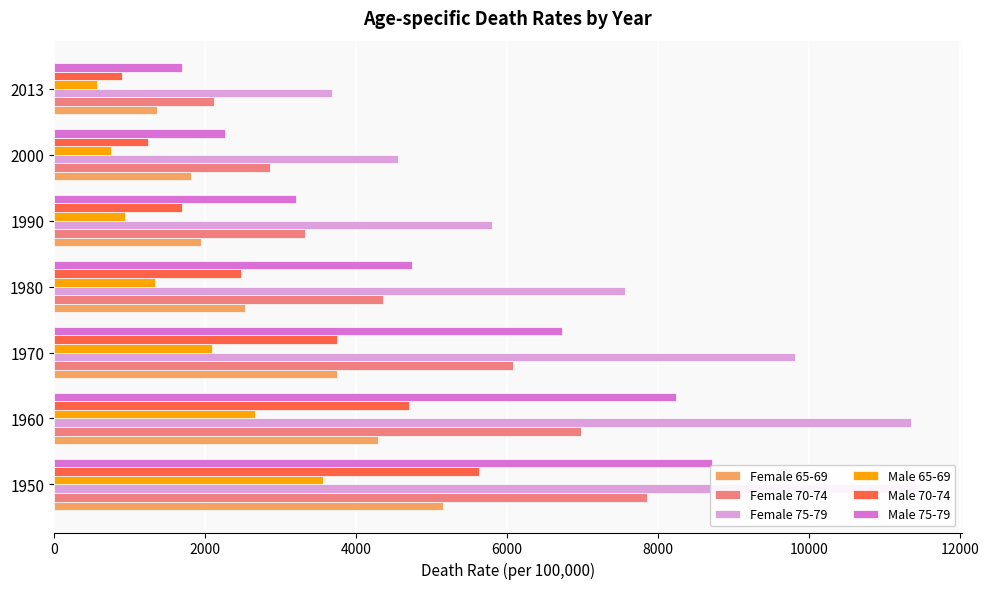

Between 1970 and 1960, which is larger?

1960